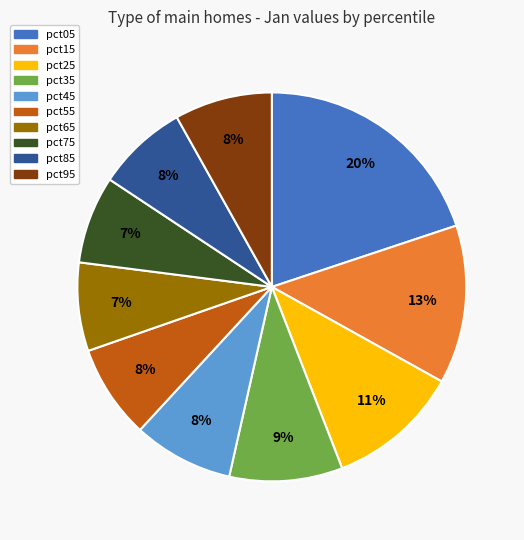

Is it true that pct05 is 20% of the pie?

True